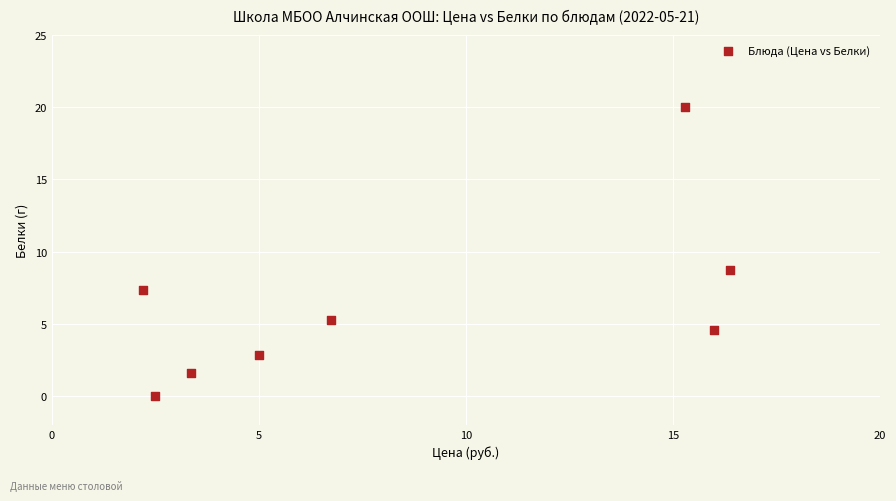

What is the range of Y values (max minus min)?

20.0